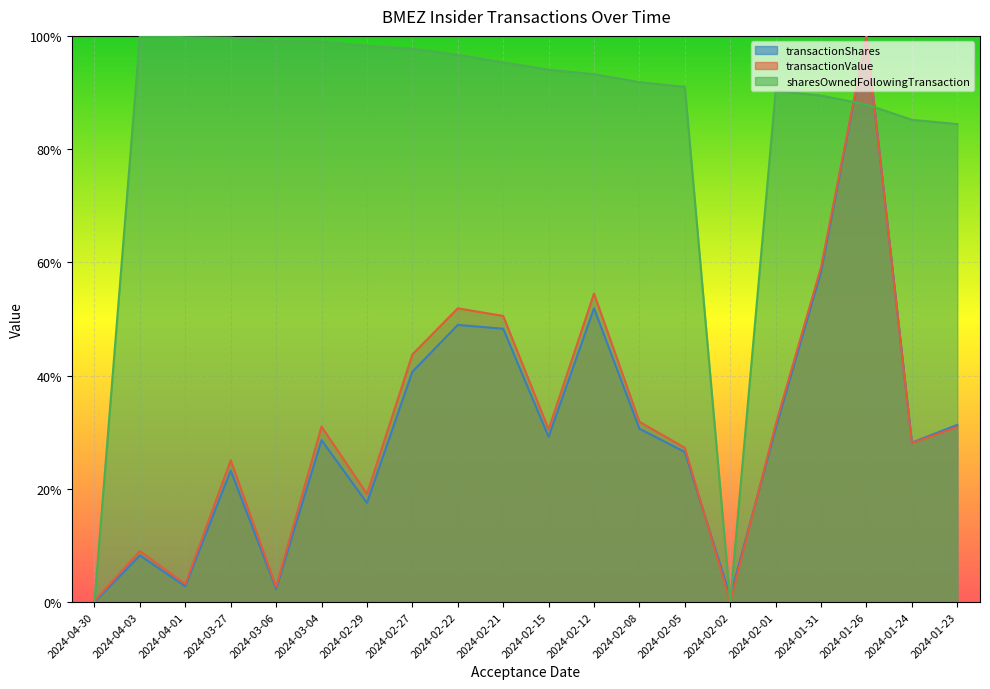

What is the label of the 7th point from the right?

2024-02-05